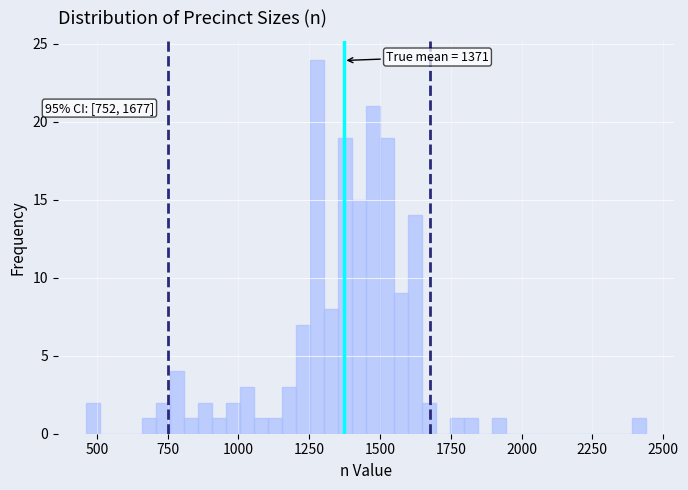

Around what value on the x-axis is the tallest bar? Give the approximate position of its centre, as read against the axis.

1300